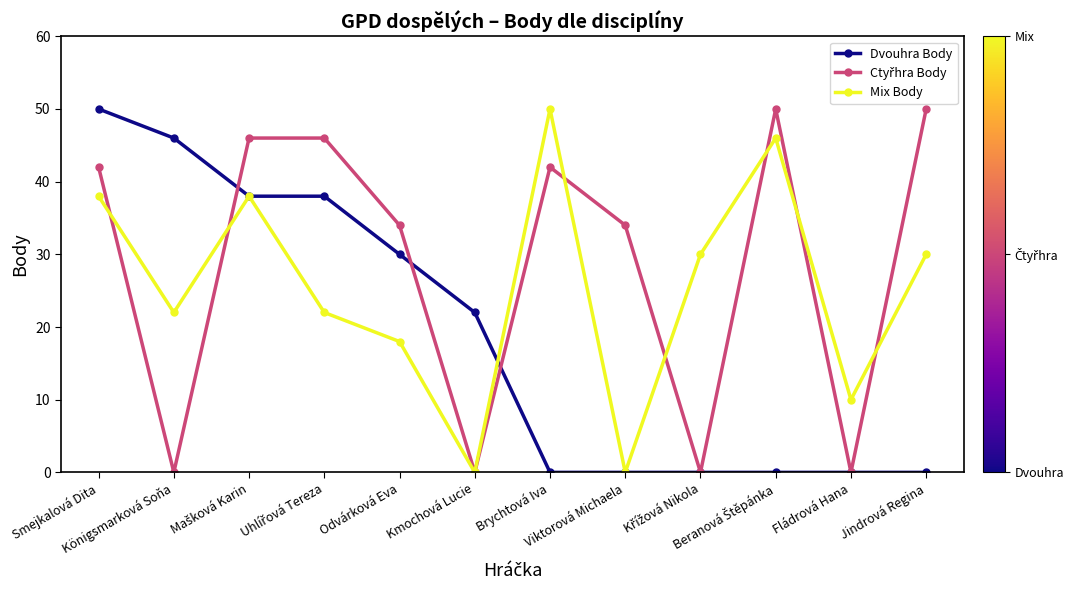

What is the greatest value displayed?

50